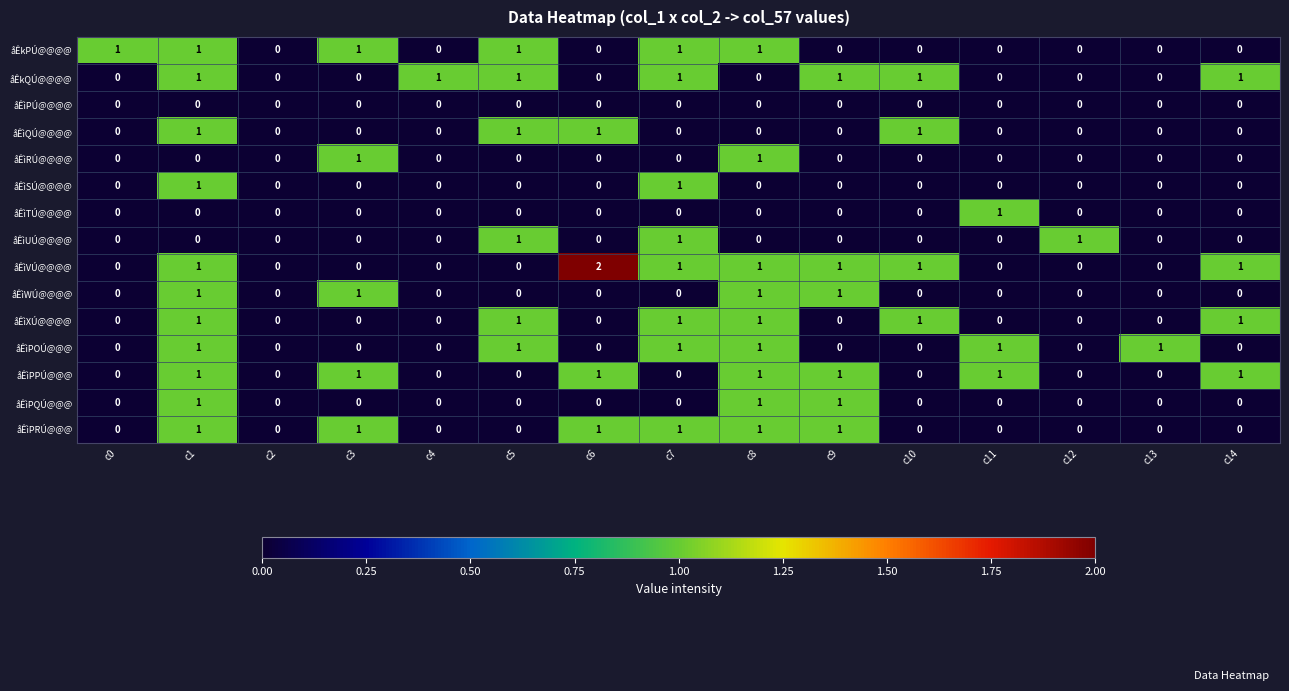

Which series has the widest spread of values?

åÊìVÚ@@@@